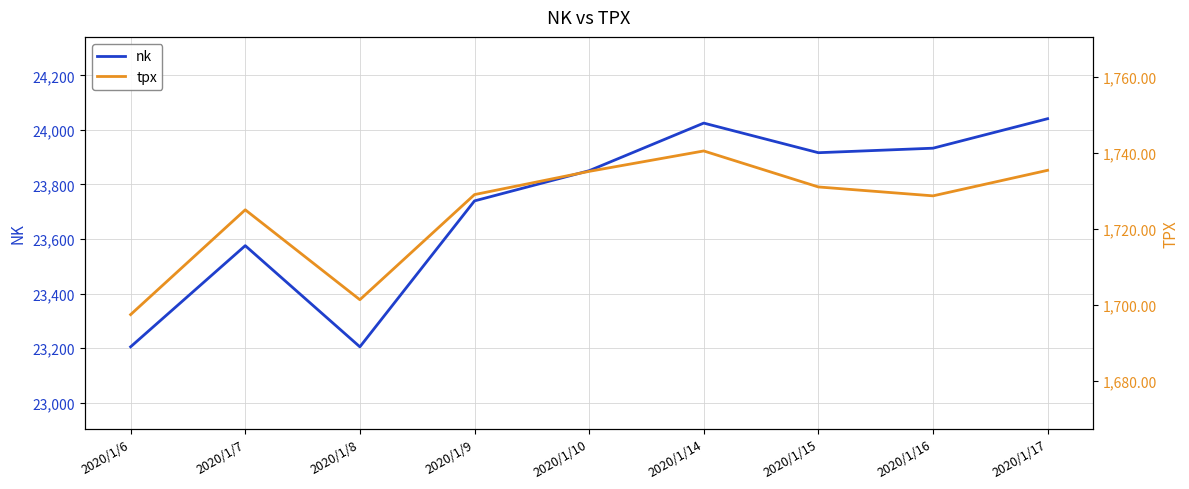

True or false: tpx and nk intersect in this chart.

False